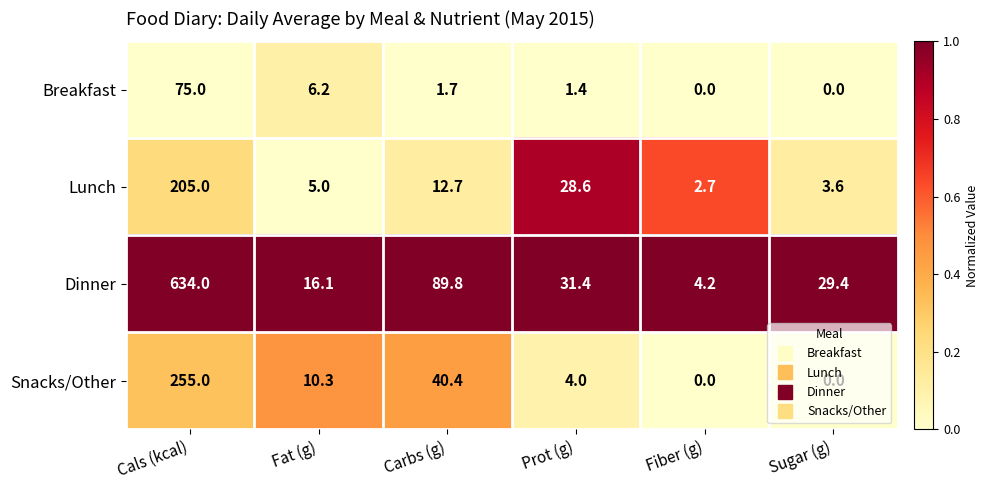

What is the spread (max minus min) of values at Fiber (g)?

4.2